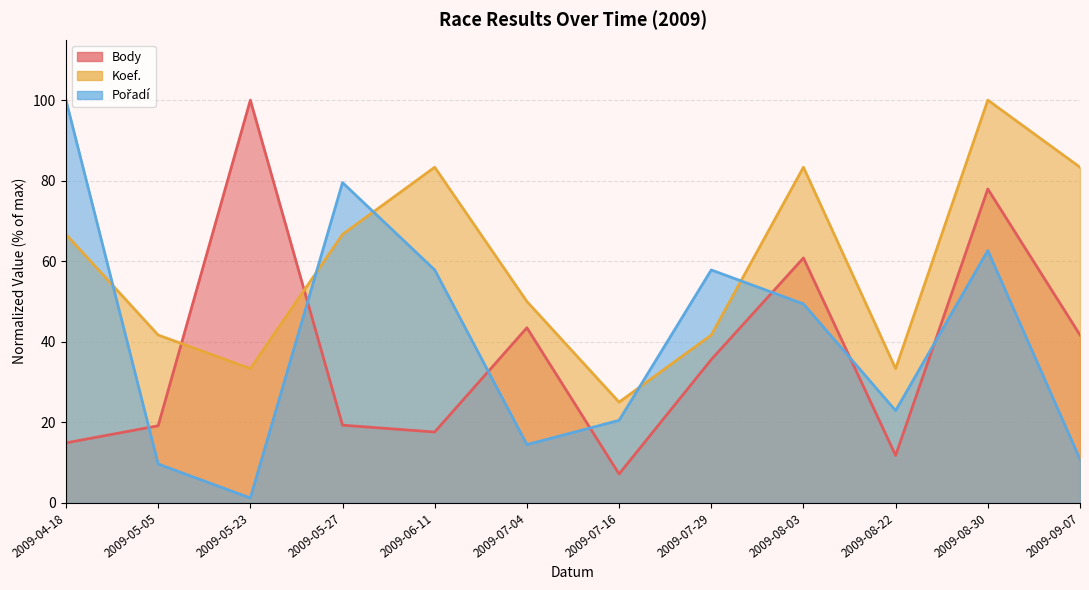

How many data points does each series have?

12